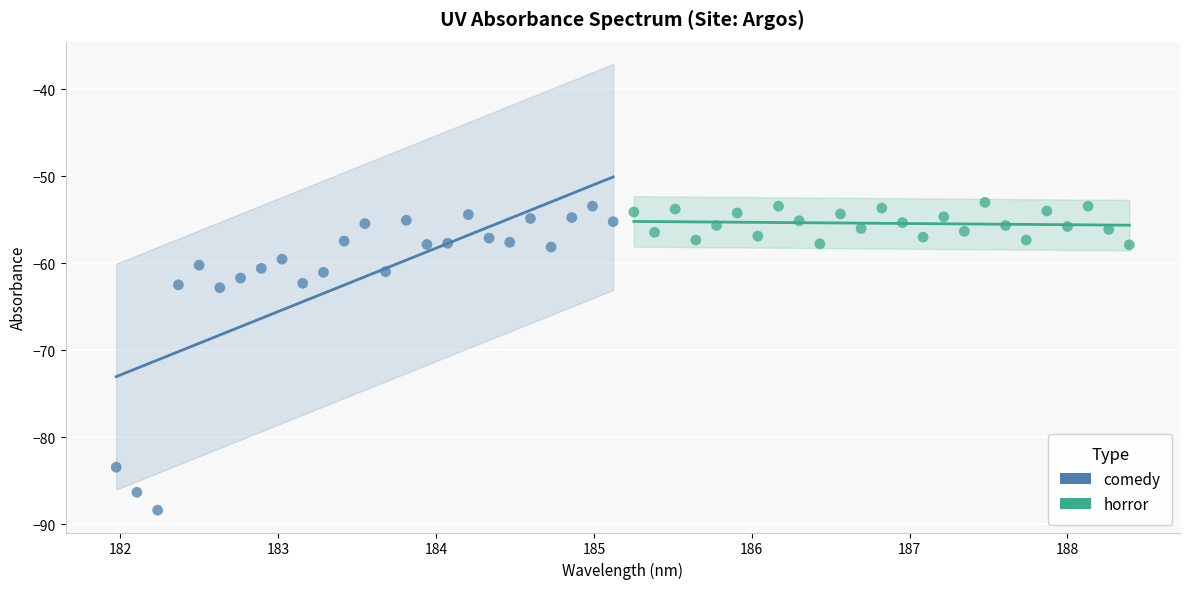

Which series has the largest Y range (max minus min)?

comedy